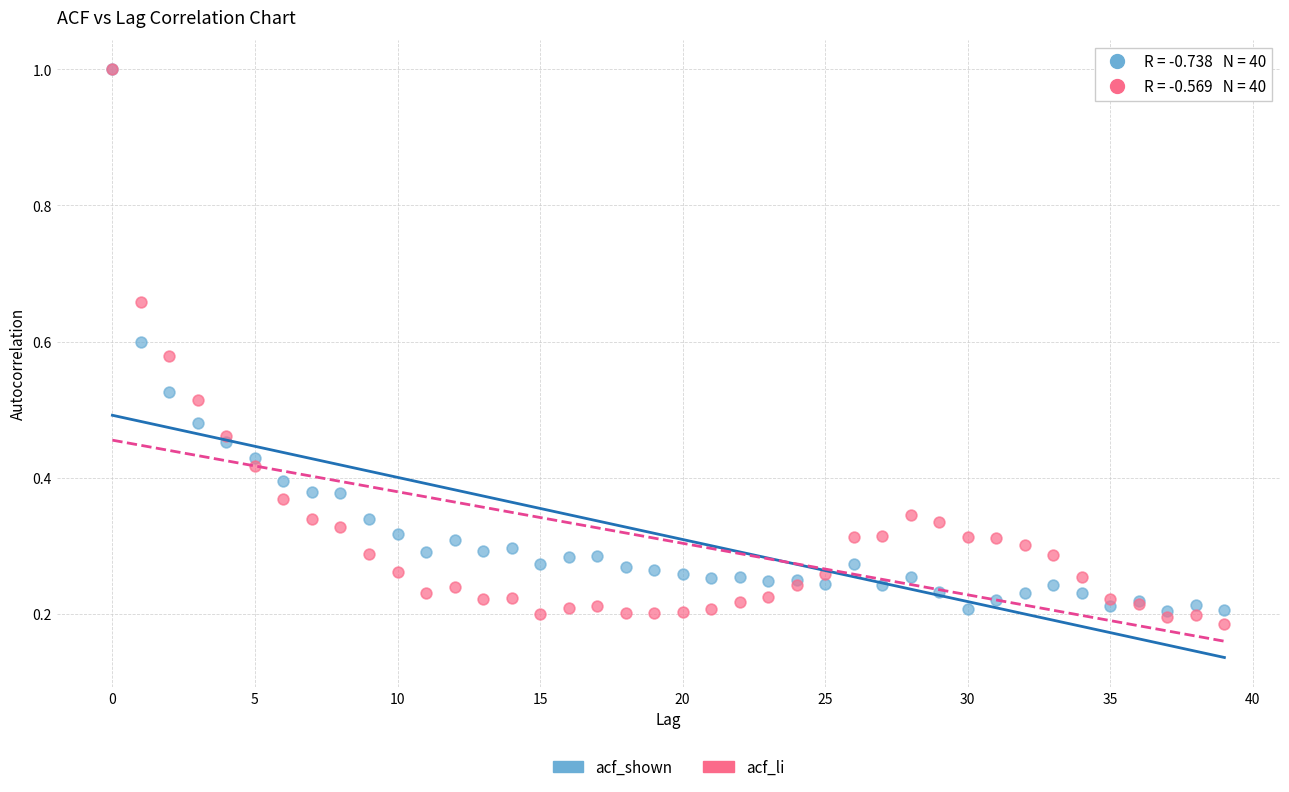

What are all the series names shown in the legend?

acf_shown, acf_li